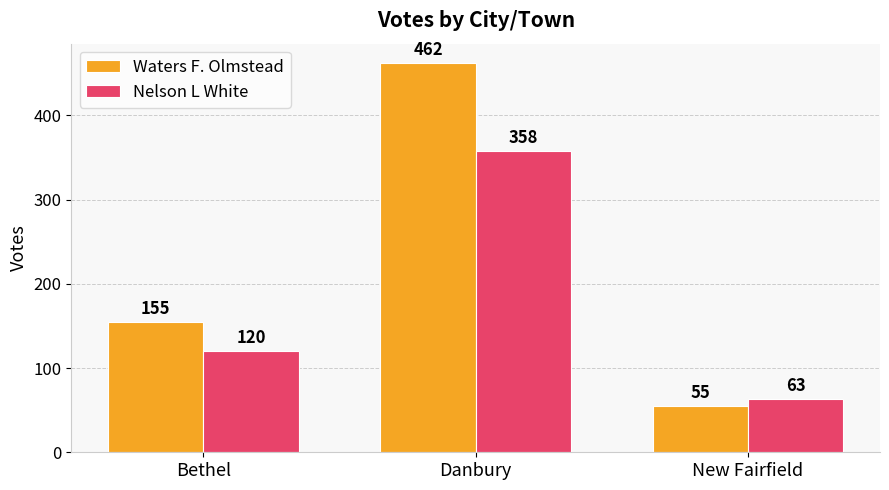

List the labels in order of Waters F. Olmstead value, largest first.

Danbury, Bethel, New Fairfield